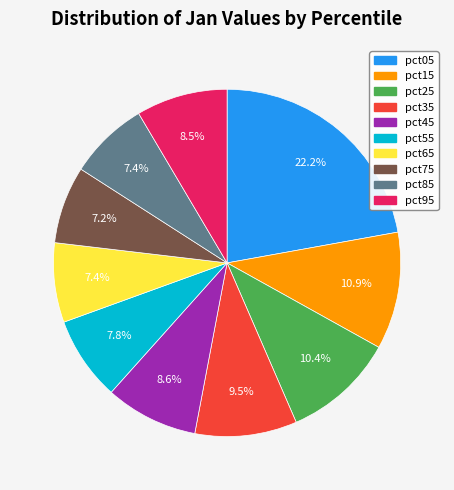

What portion of the pie excludes pct95?

91.5%